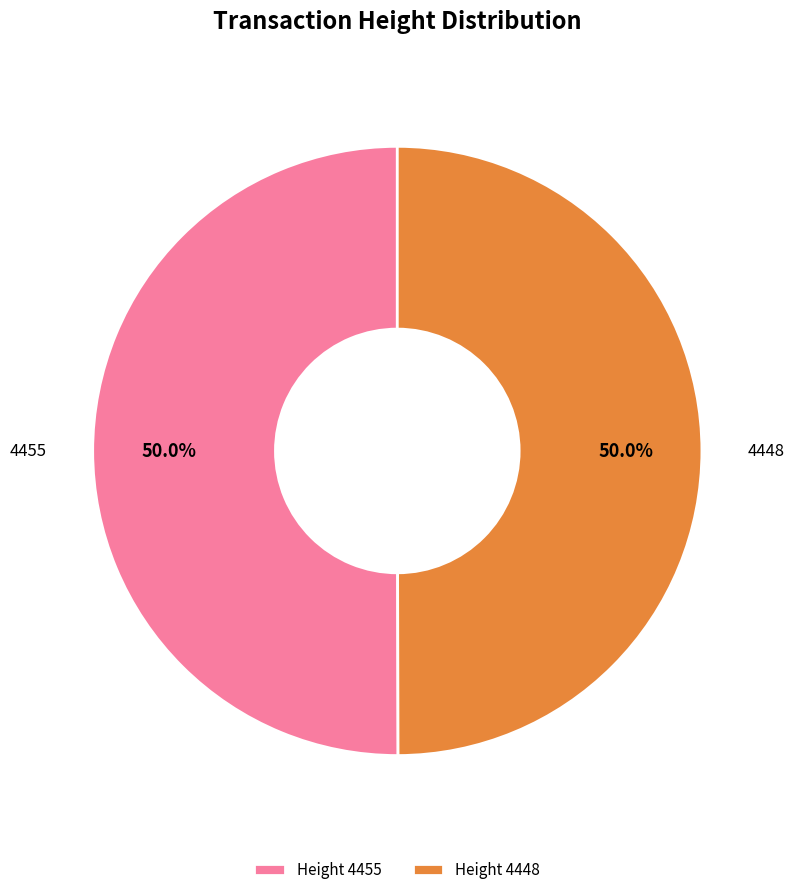

What is the ratio of the value at Height 4448 to the value at Height 4455?

1.0